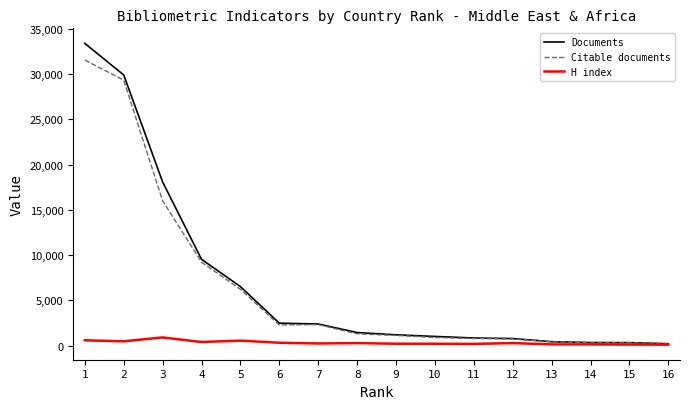

What is the sum of all Documents values?

109036